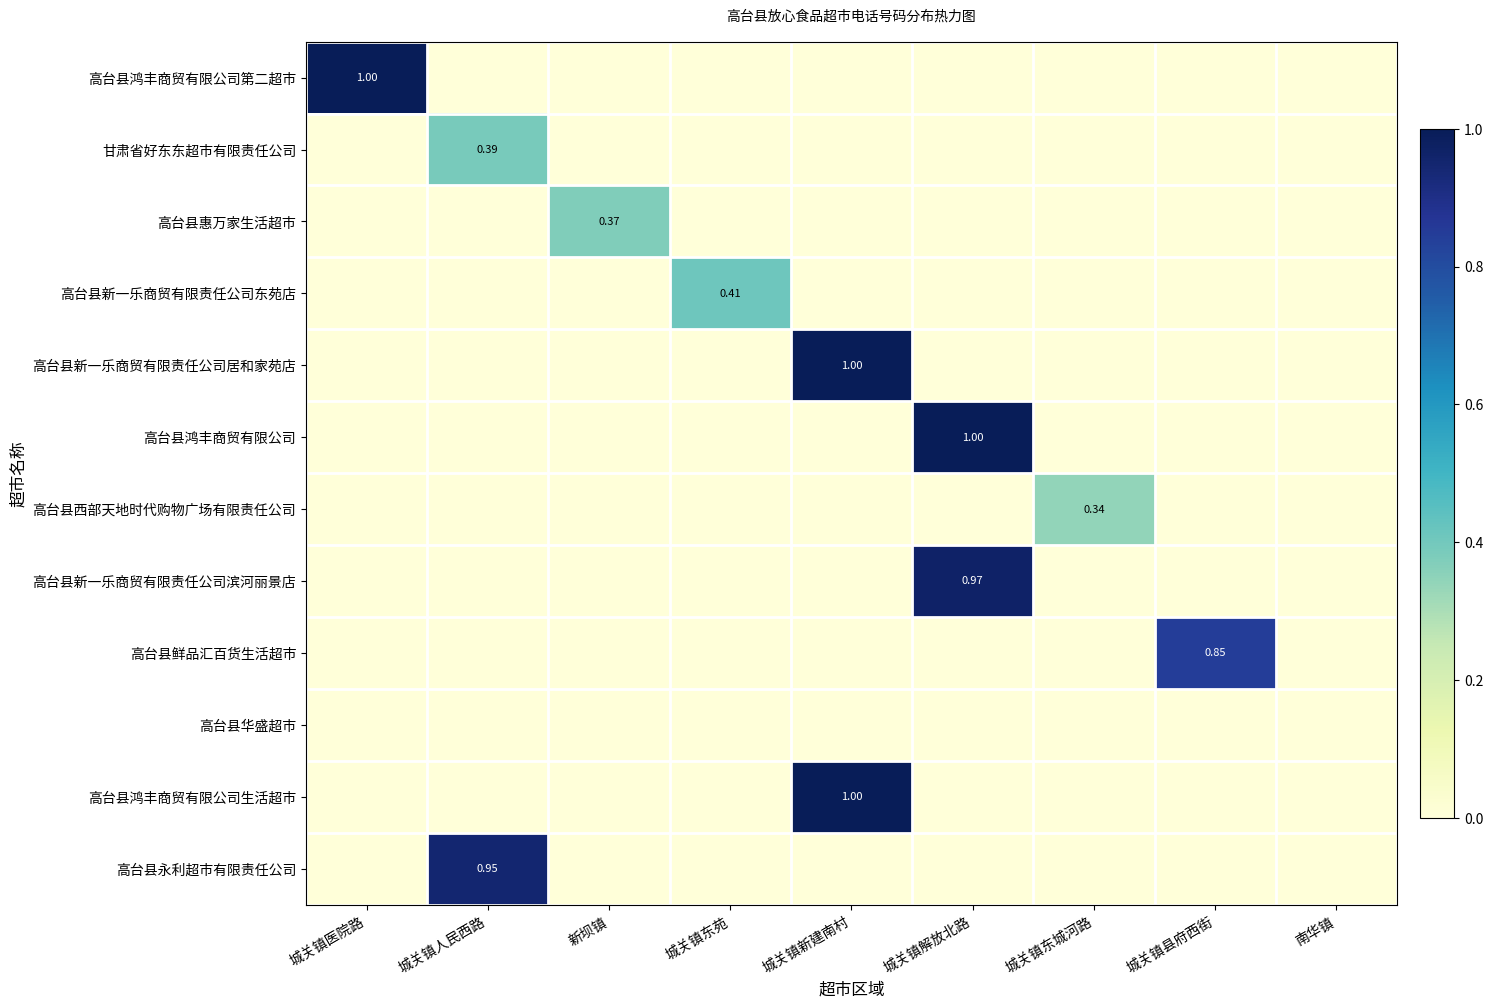

The 高台县惠万家生活超市 series shows 0.0 at 城关镇解放北路. True or false?

True